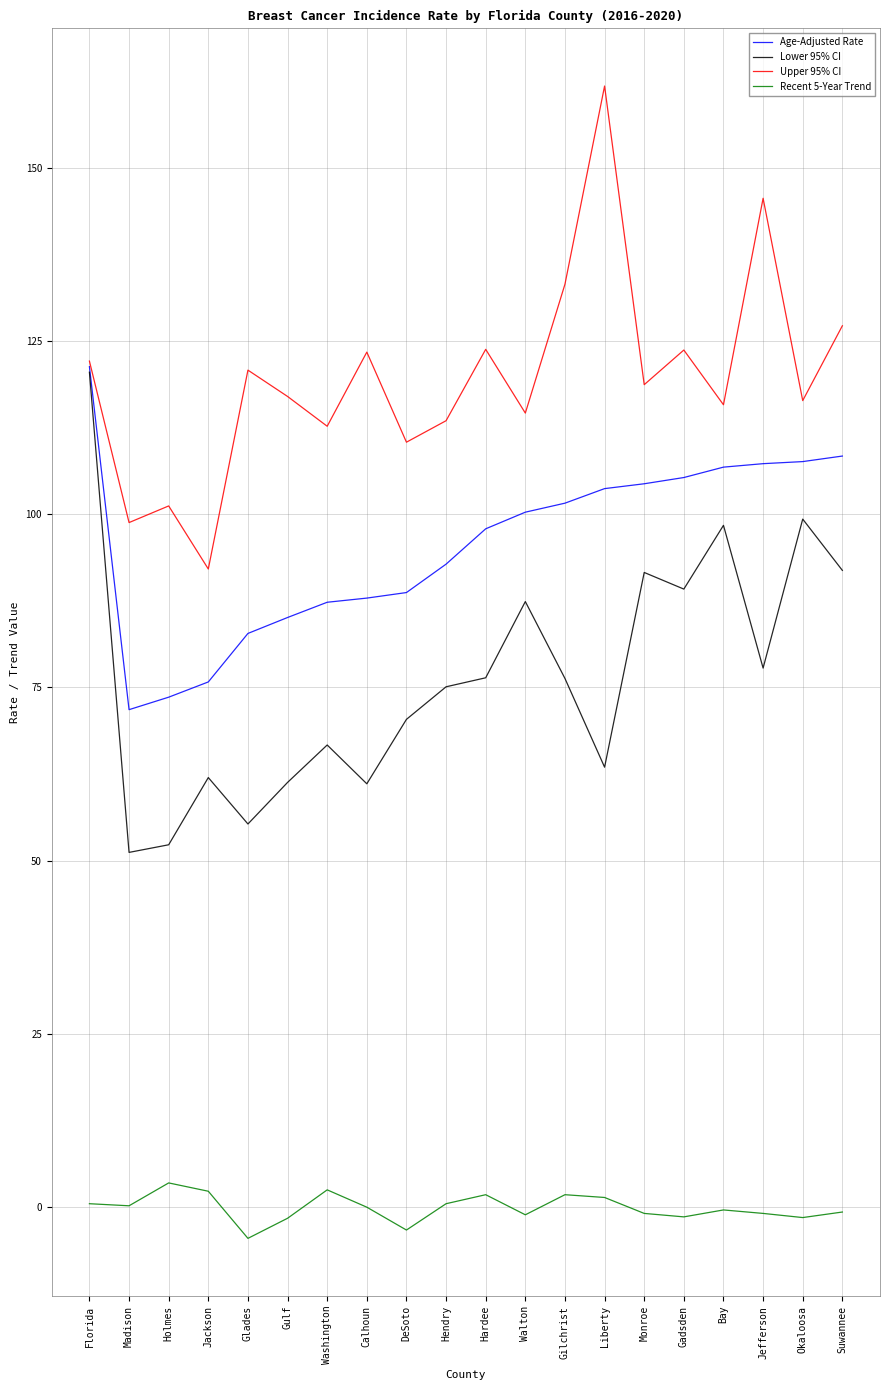

What is the difference between the Recent 5-Year Trend values at Hardee and Glades?

6.3